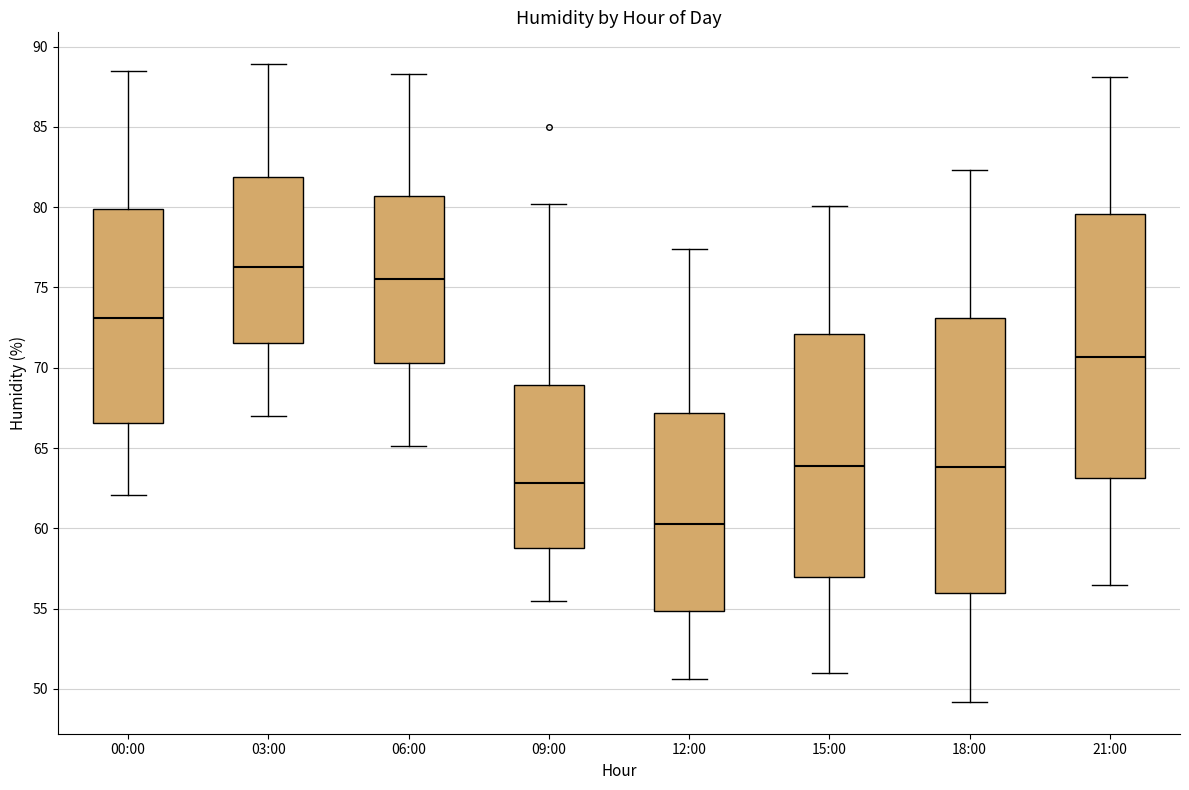

Which box has the highest median line?

03:00